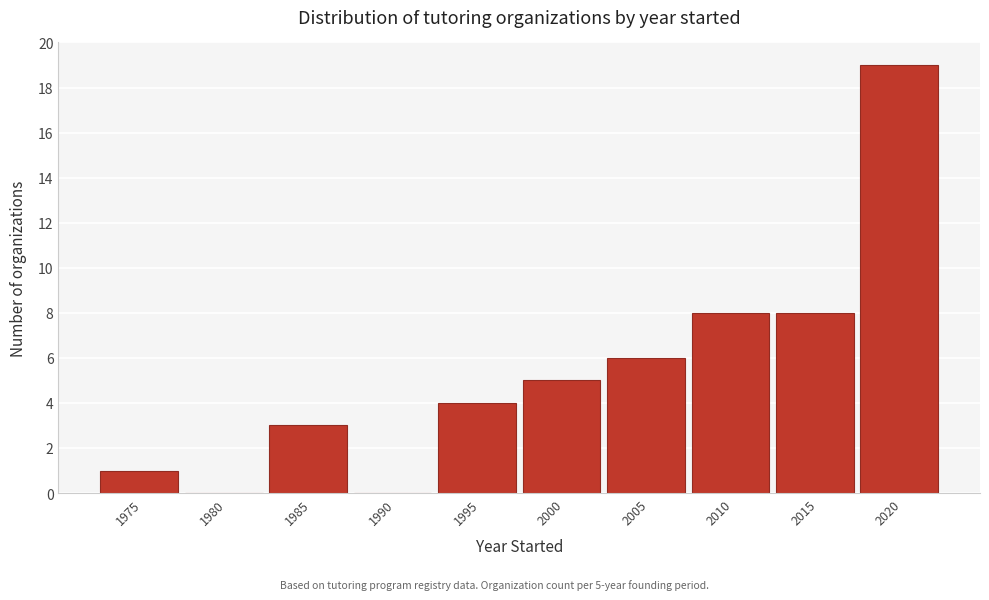

Reading left to right, transcribe all the data shown in this chart.

1975=1	1980=0	1985=3	1990=0	1995=4	2000=5	2005=6	2010=8	2015=8	2020=19